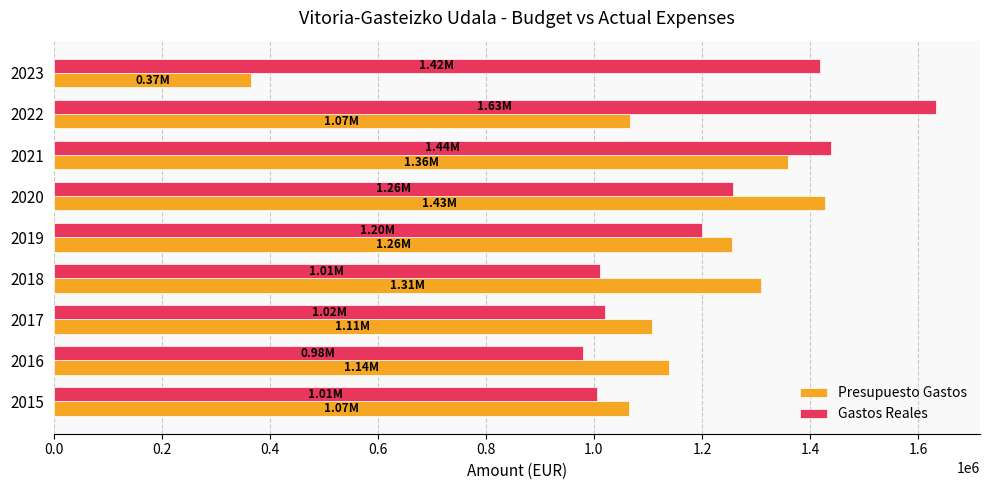

What is the sum of the Gastos Reales values at 2018 and 2021?

2449981.5